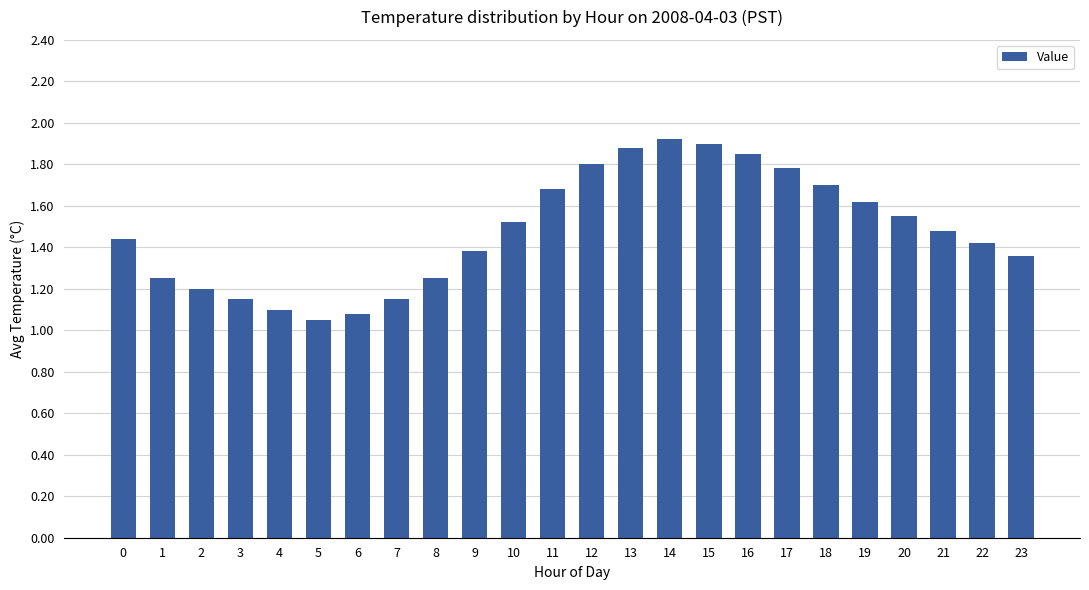

True or false: the data shows 1.6 at 19.

True